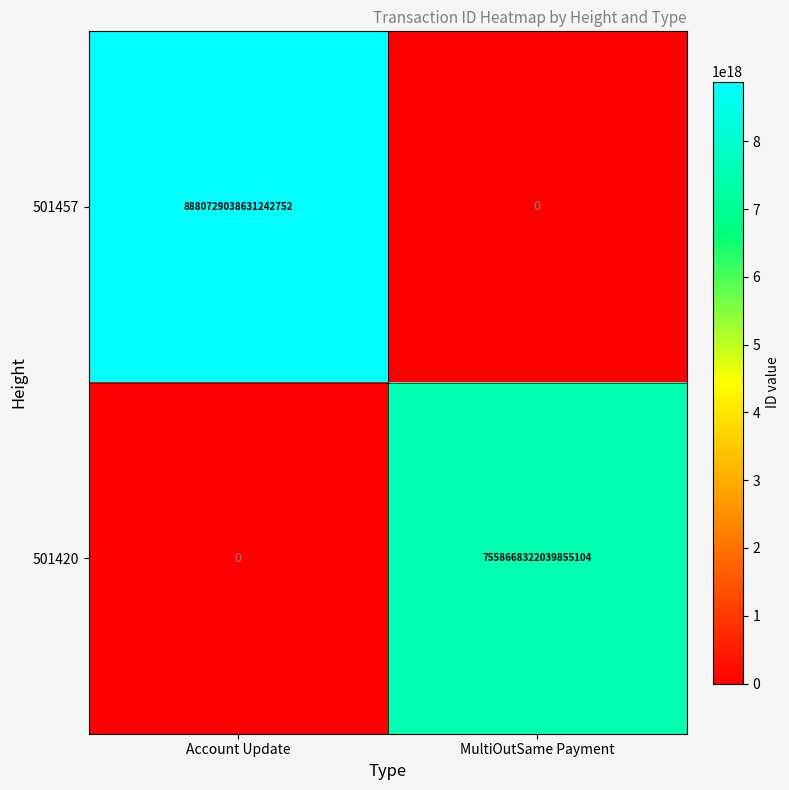

Which series has the largest total across all categories?

501457